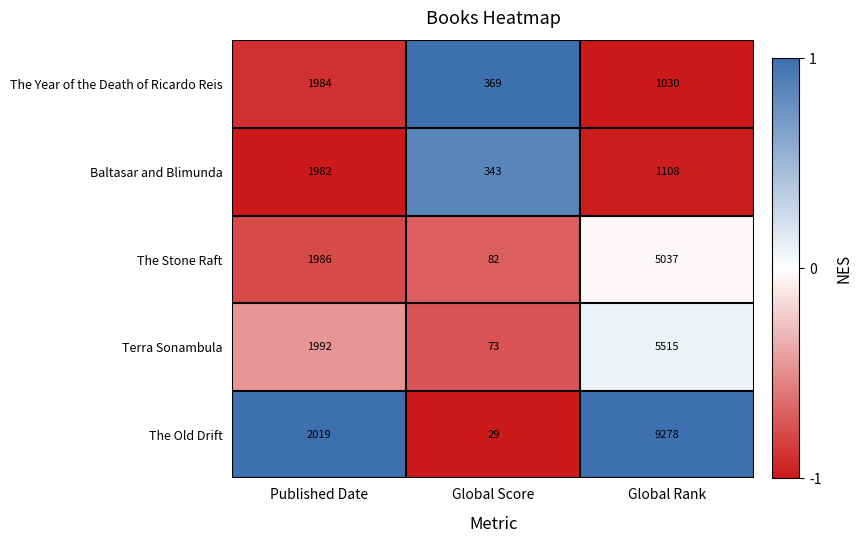

Is it true that The Old Drift equals 1116 at Published Date?

False